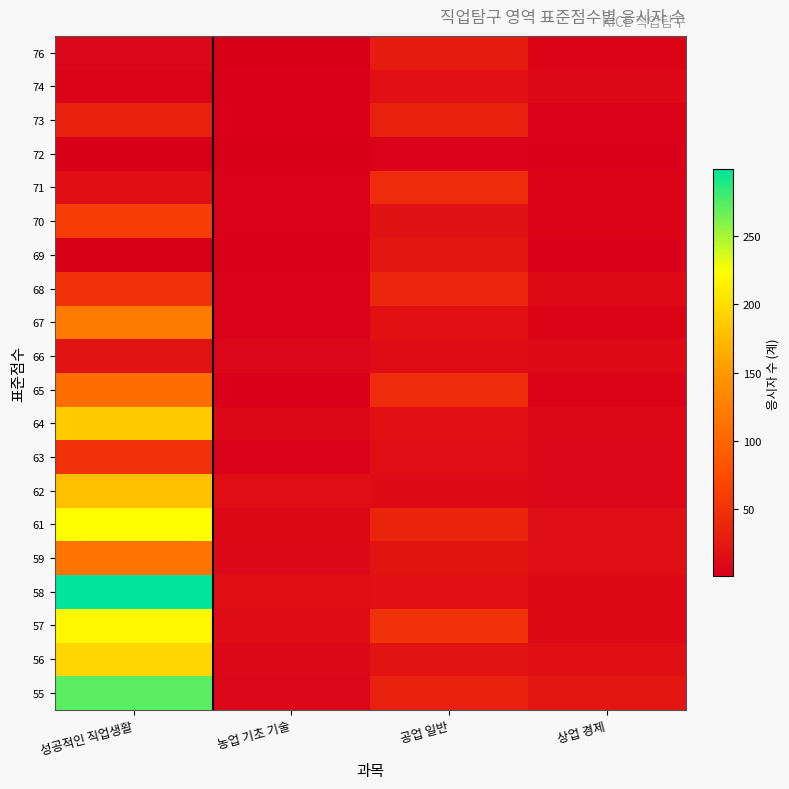

List the series in order of their peak value, highest first.

58, 55, 61, 57, 56, 64, 62, 67, 59, 65, 70, 68, 63, 71, 73, 76, 69, 66, 74, 72